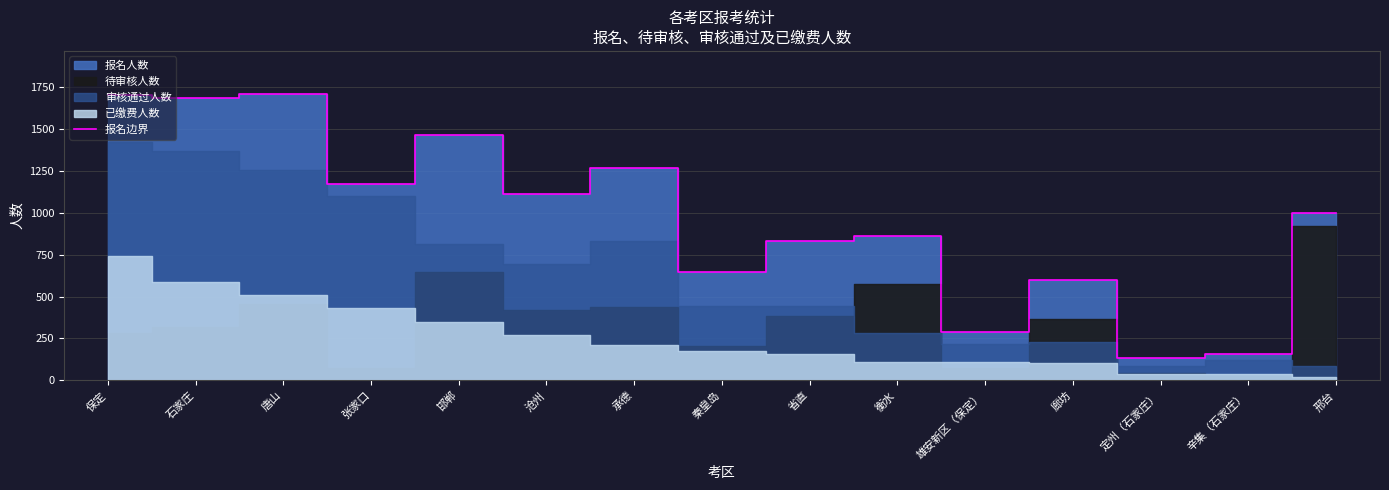

What is the minimum value shown in the chart?

133